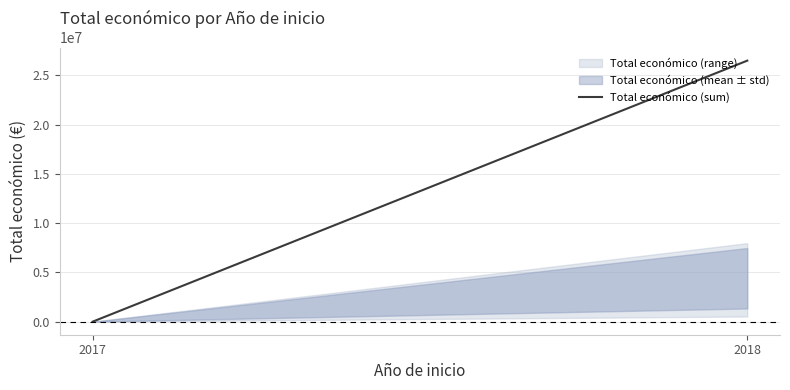

Reading left to right, list all the values displayed in this chart.

10000	26490169